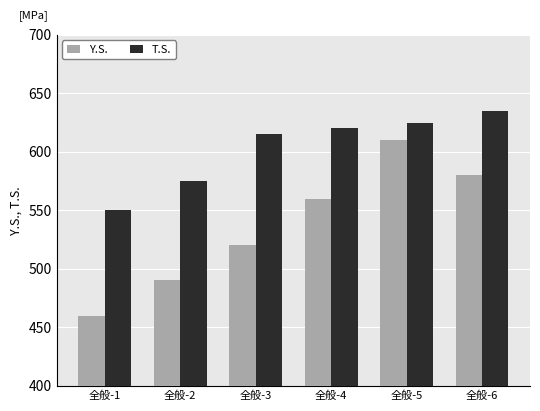

At which category is the sum across all series the highest?

全般-5